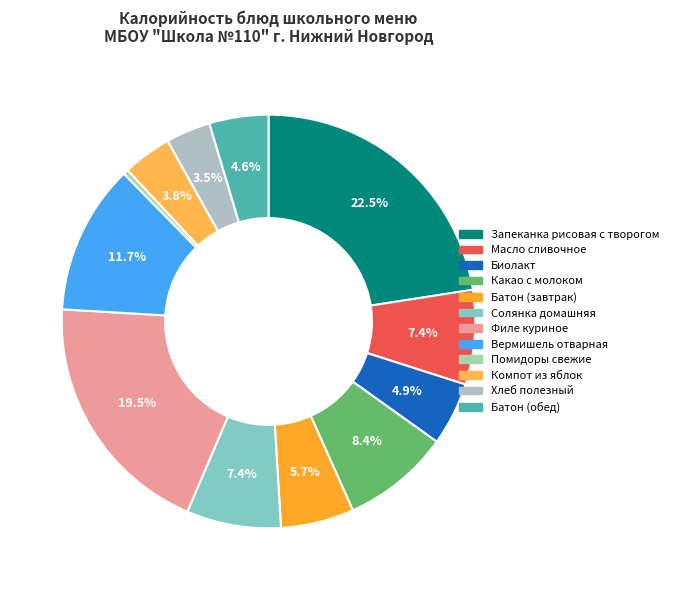

Combined, do Батон (завтрак) and Масло сливочное account for over 50%?

No